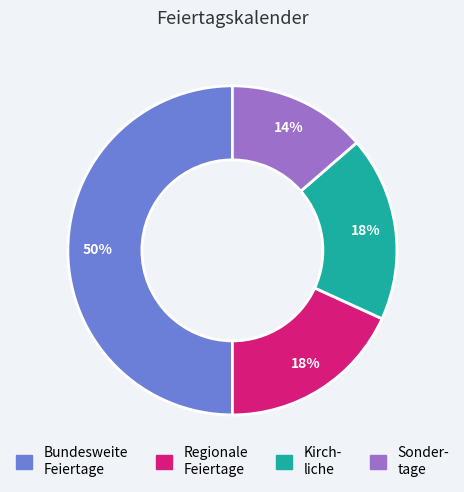

How many segments does this pie chart have?

4